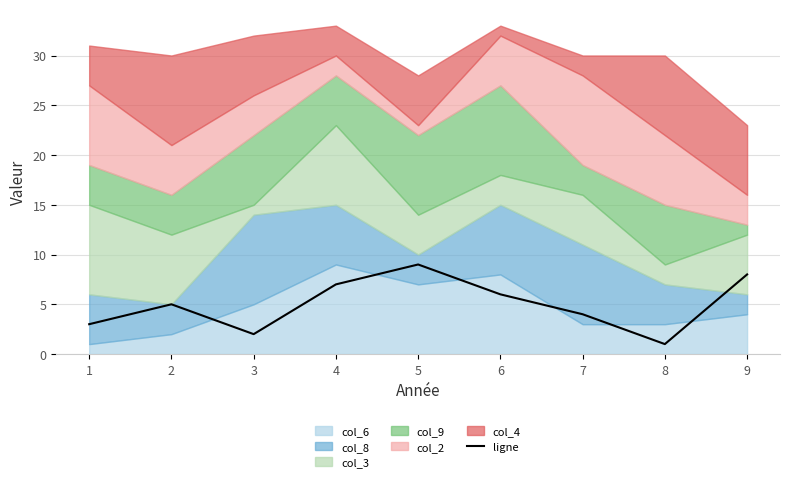

Rank the categories by value from lowest to highest.

8, 3, 1, 7, 2, 6, 4, 9, 5